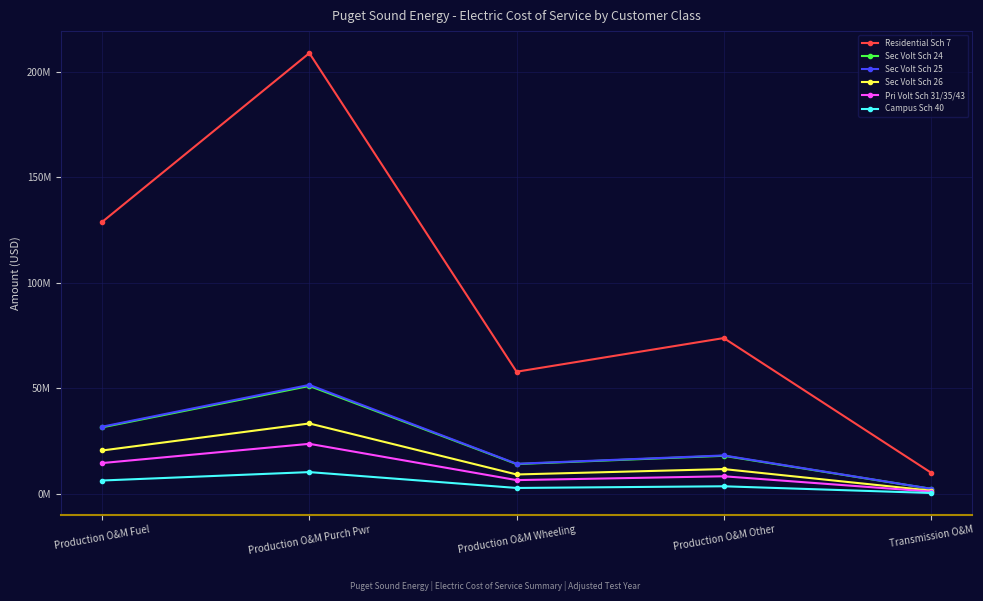

What are all the series names shown in the legend?

Residential Sch 7, Sec Volt Sch 24, Sec Volt Sch 25, Sec Volt Sch 26, Pri Volt Sch 31/35/43, Campus Sch 40